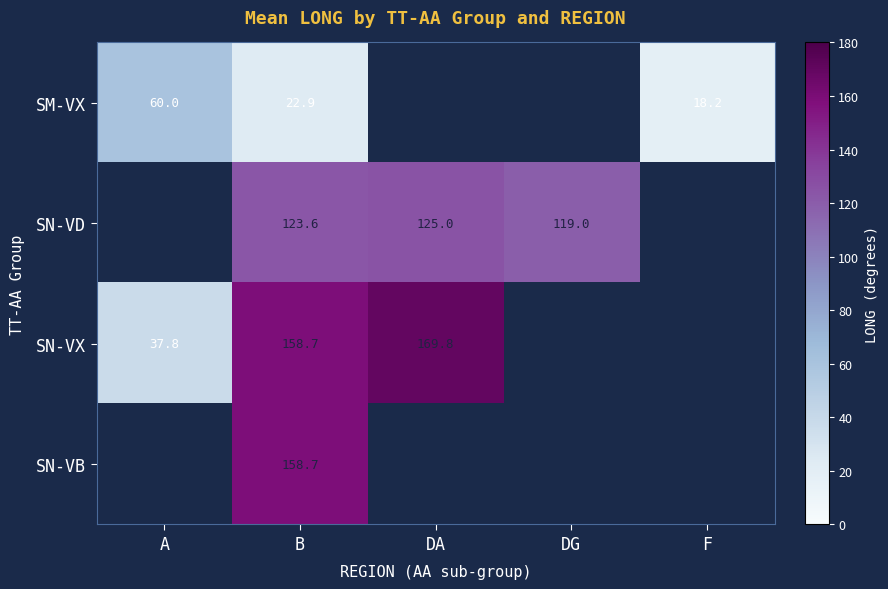

At which category is the sum across all series the highest?

B